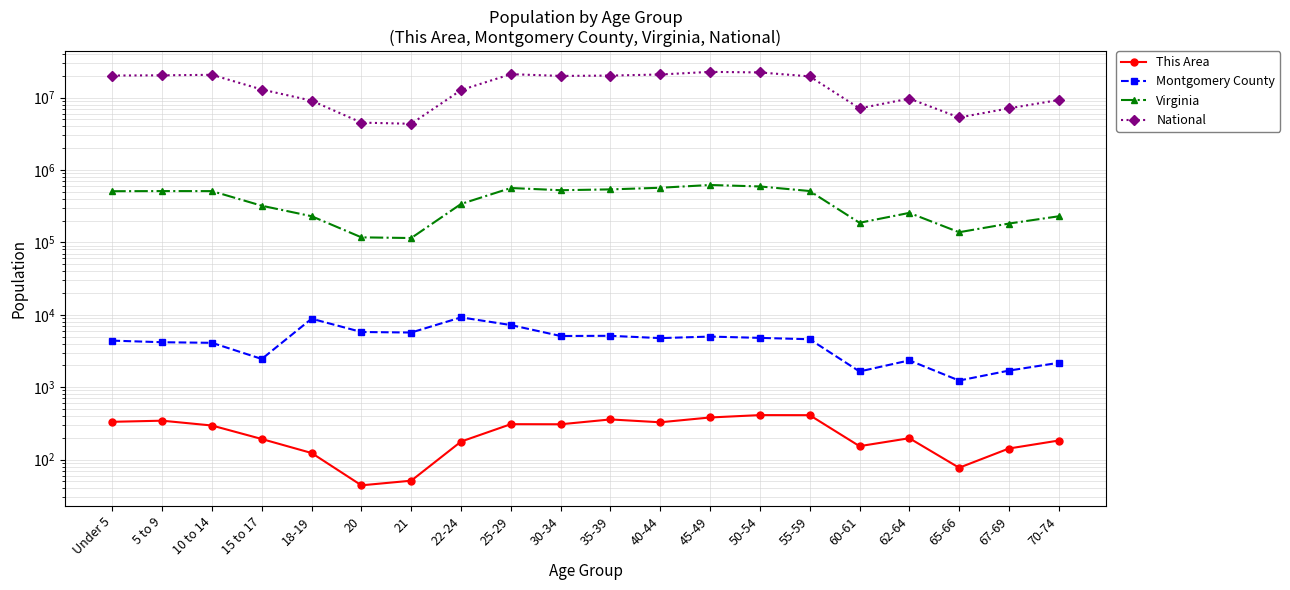

At which category does Virginia reach its first local peak?

5 to 9